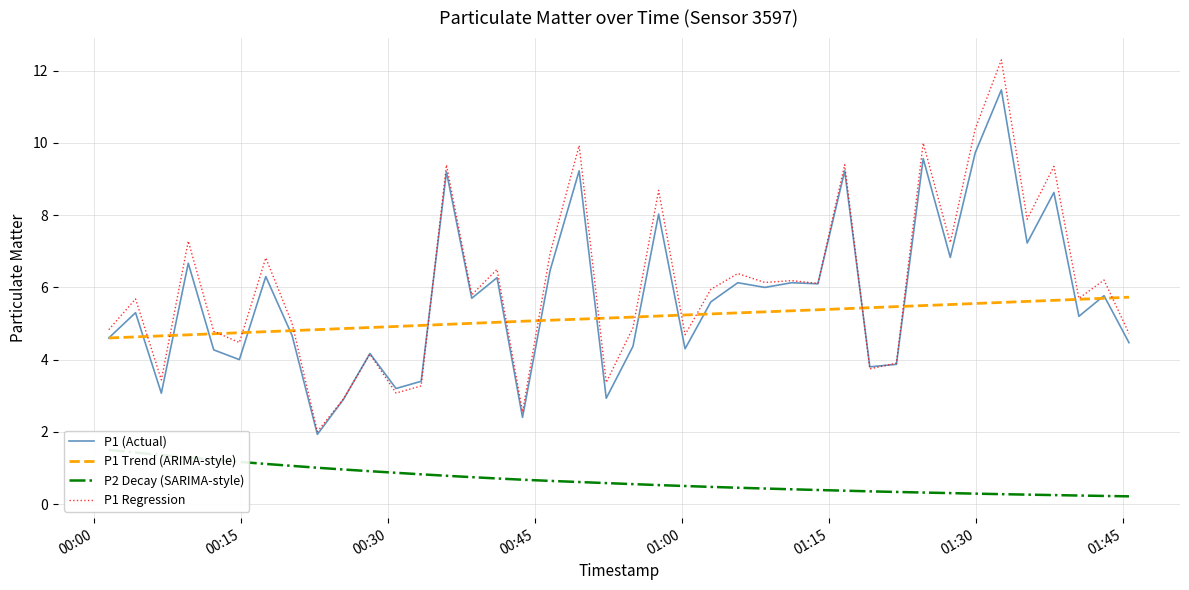

Which series has the largest total across all categories?

P1 Regression